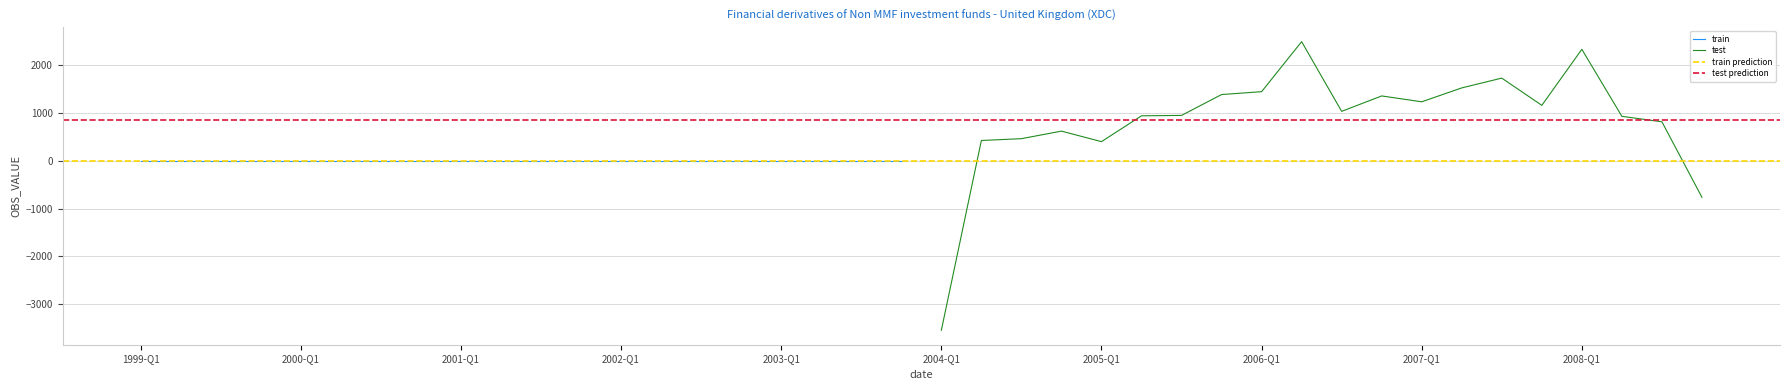

How many data points does each series have?

40